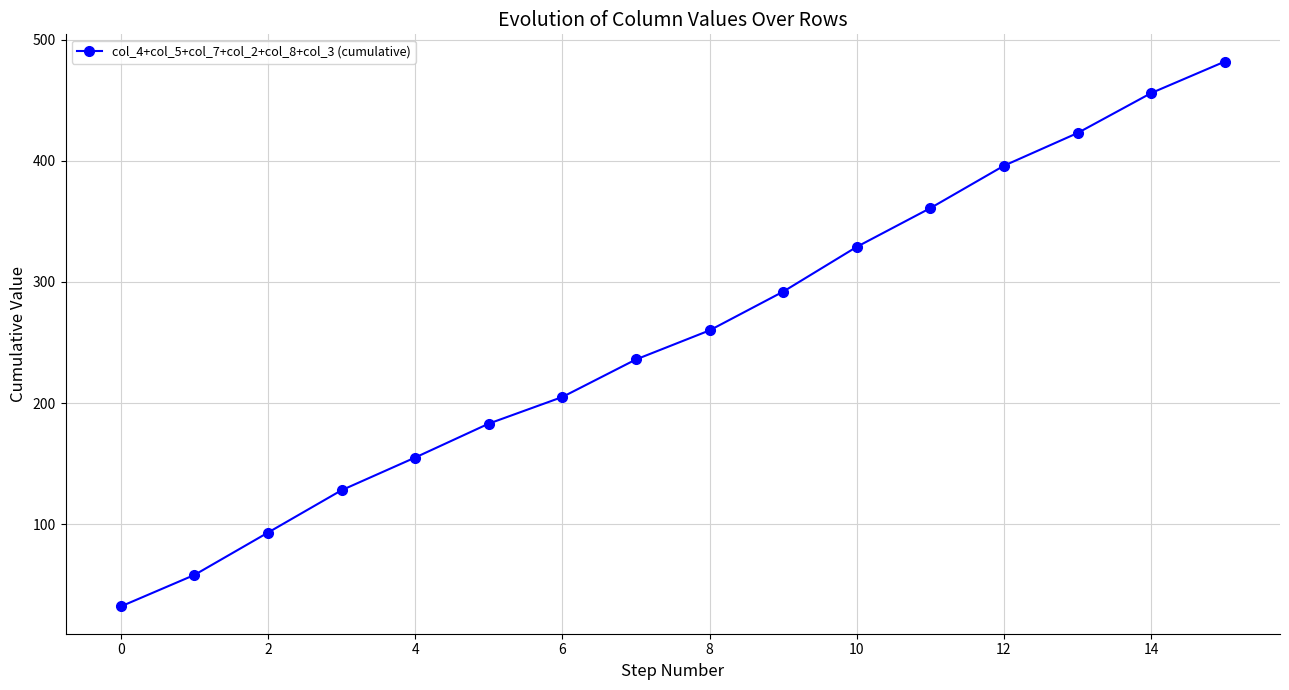

Reading right to left, extract all data points from this chart.

482	456	423	396	361	329	292	260	236	205	183	155	128	93	58	32